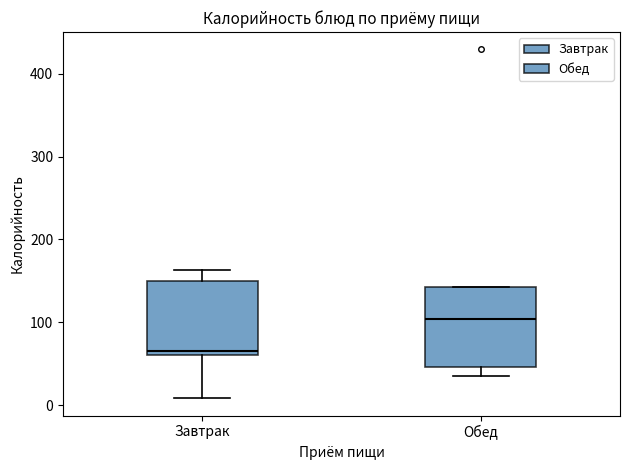

Reading left to right, read every box against the y-axis: the position of its median line, the range the box covers, and the ends of its whiskers. The values are not printed on the chart, so give them approximately, as read against the axis.

Завтрак: median 70, box 60 to 150, whiskers 10 to 160
Обед: median 100, box 50 to 140, whiskers 30 to 140